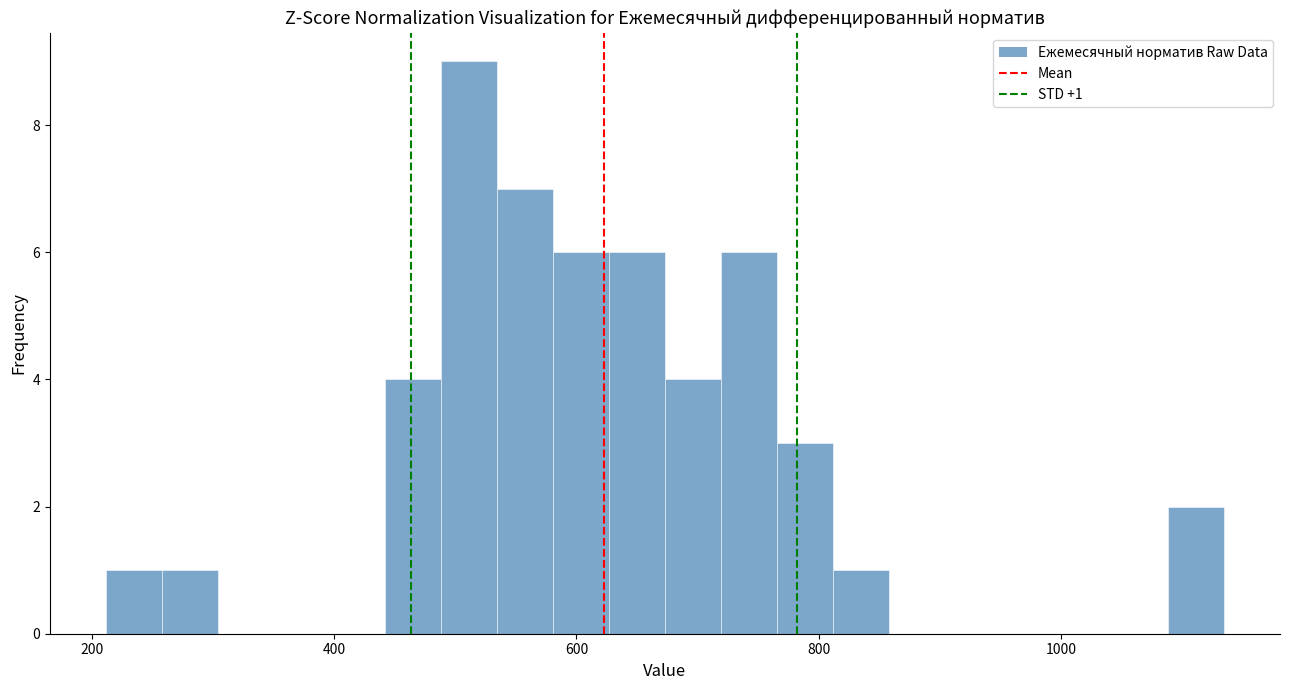

Around what value on the x-axis is the tallest bar? Give the approximate position of its centre, as read against the axis.

520